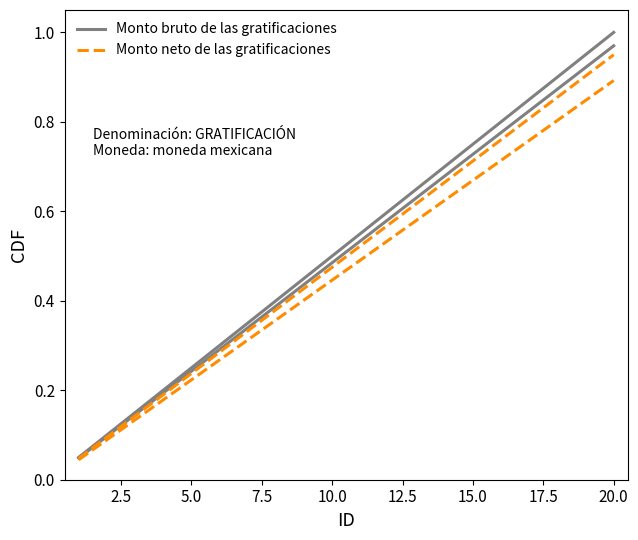

Is this an area chart (filled region under the line)?

No